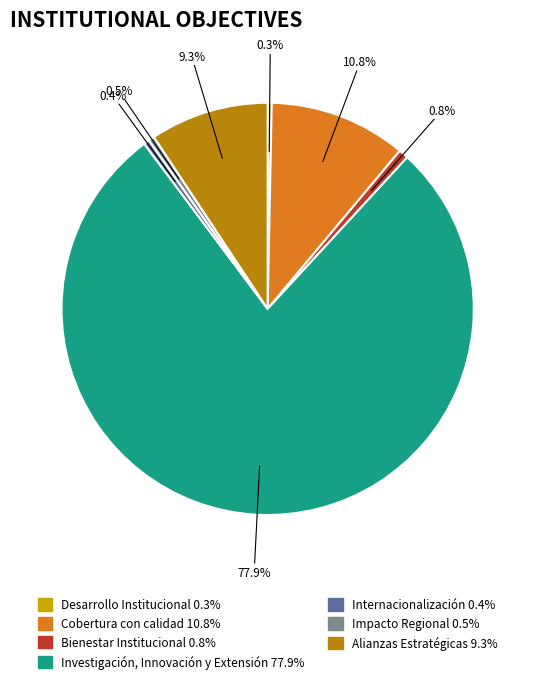

What percentage do Cobertura con calidad and Investigación, Innovación y Extensión together represent?

88.7%